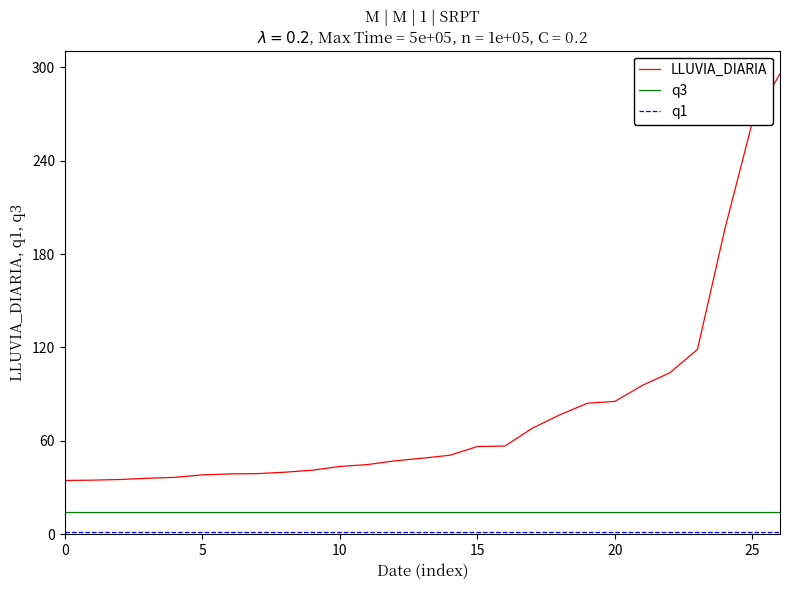

True or false: q3 and LLUVIA_DIARIA intersect in this chart.

False